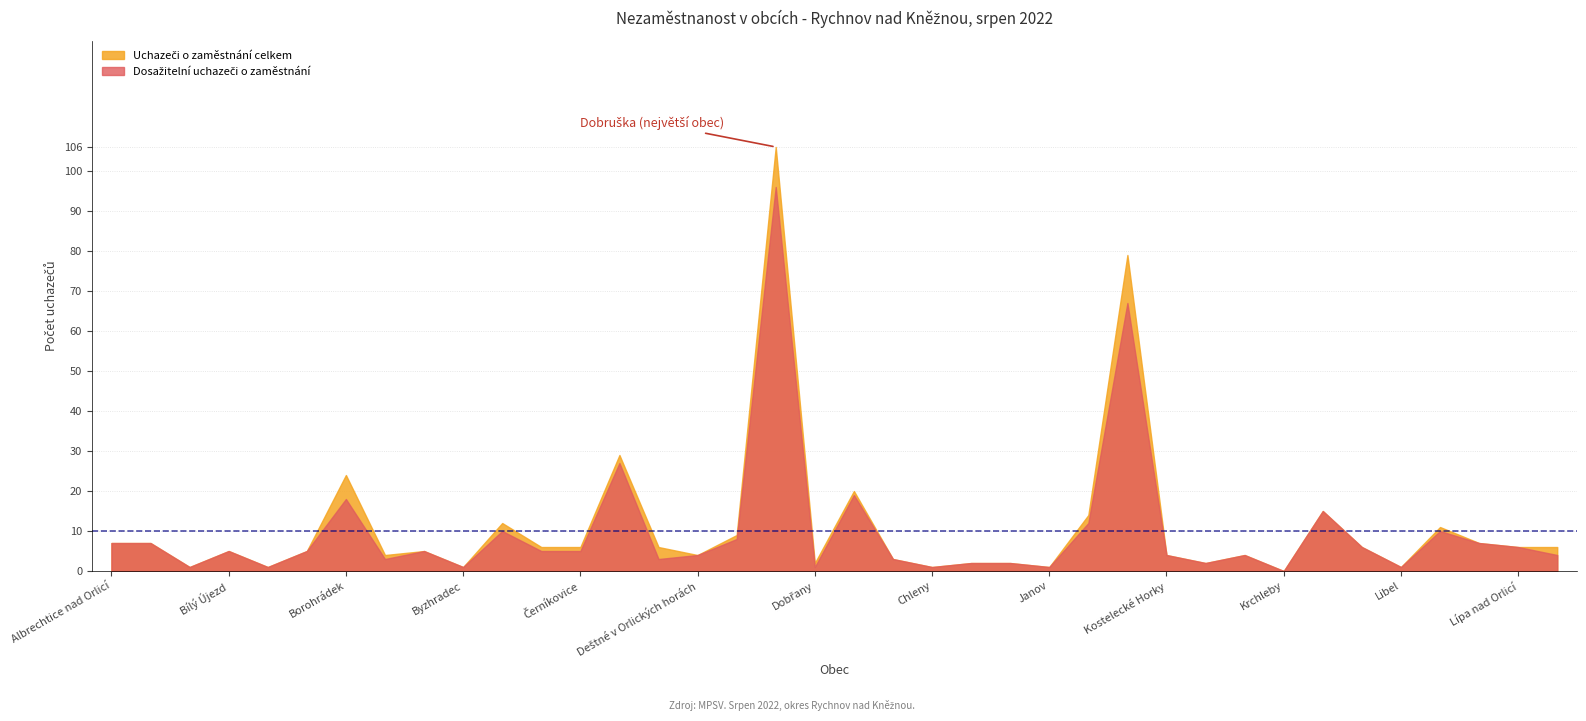

Reading left to right, transcribe all the data shown in this chart.

Uchazeči o zaměstnání celkem: 7	7	1	5	1	5	24	4	5	1	12	6	6	29	6	4	9	106	2	20	3	1	2	2	1	14	79	4	2	4	0	15	6	1	11	7	6	6
Dosažitelní uchazeči o zaměstnání: 7	7	1	5	1	5	18	3	5	1	10	5	5	27	3	4	8	96	1	19	3	1	2	2	1	12	67	4	2	4	0	15	6	1	10	7	6	4